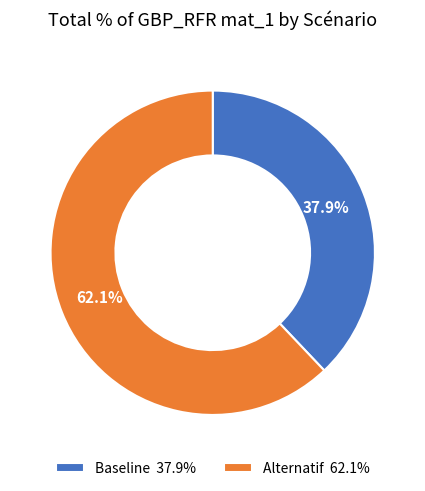

What is the smallest slice in the pie chart?

Baseline